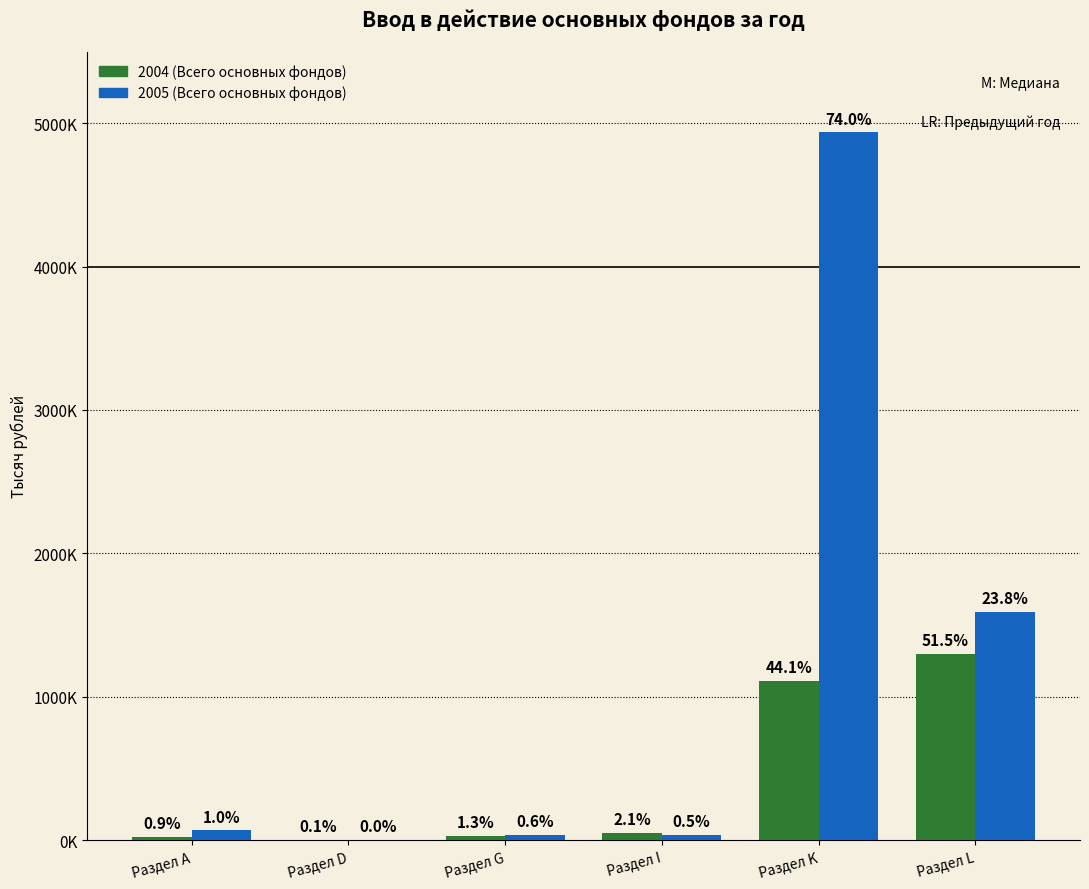

Does the chart contain stacked bars?

No